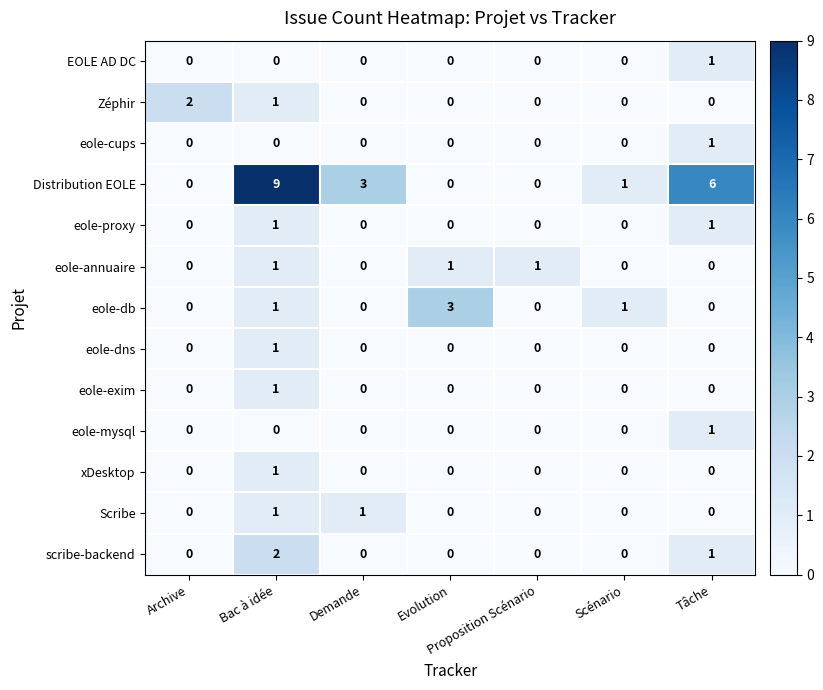

Between Bac à idée and Scénario, which series saw the biggest shift?

Distribution EOLE